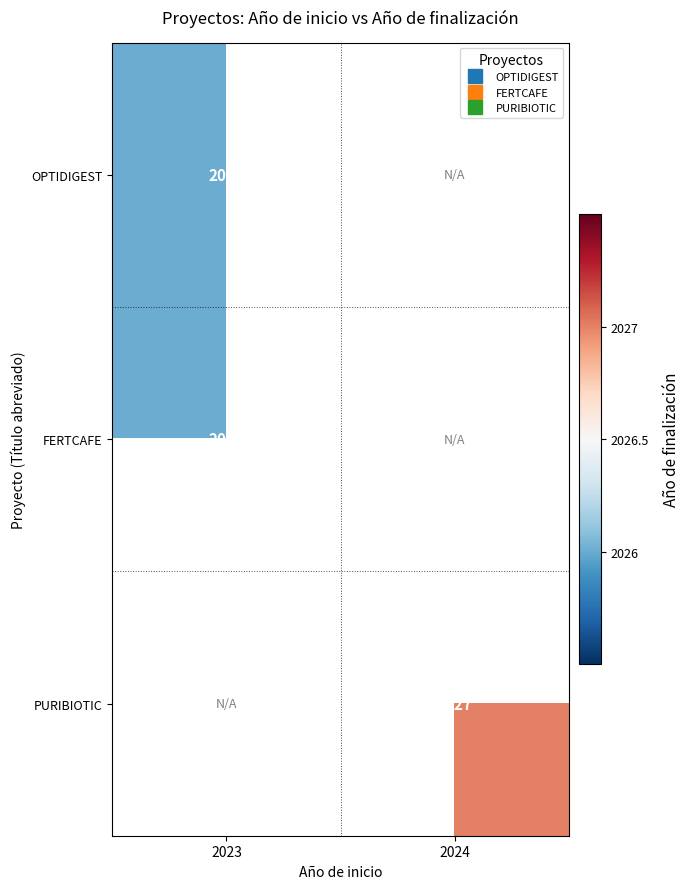

At which label is OPTIDIGEST closest to 2026?

2023